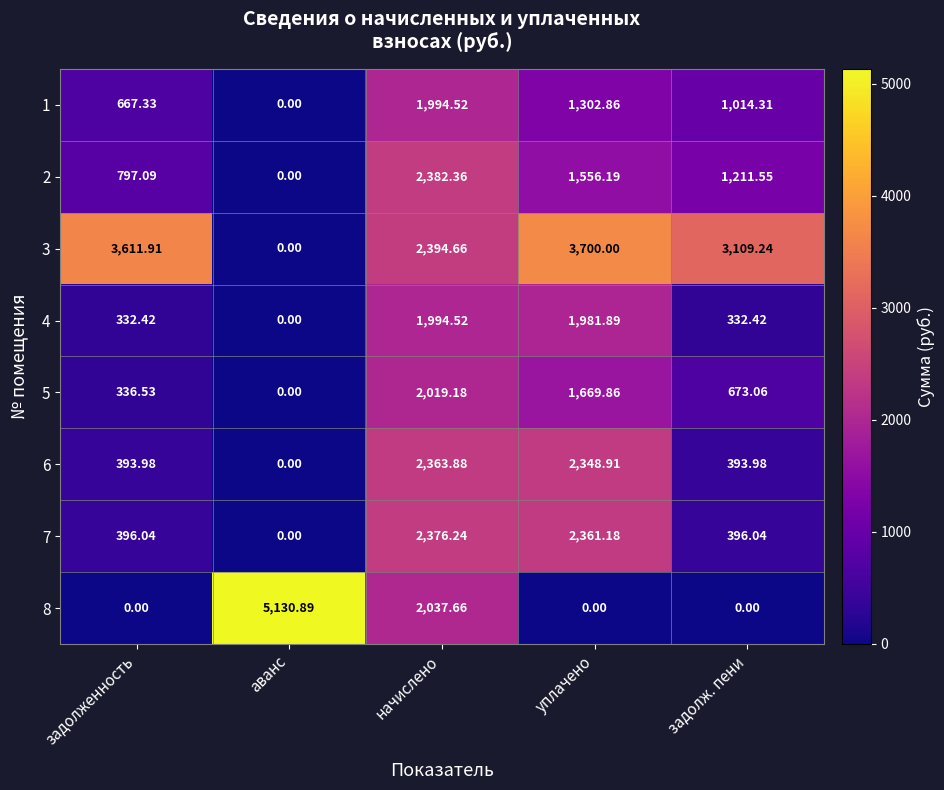

At which label does 7 first exceed 396?

задолженность